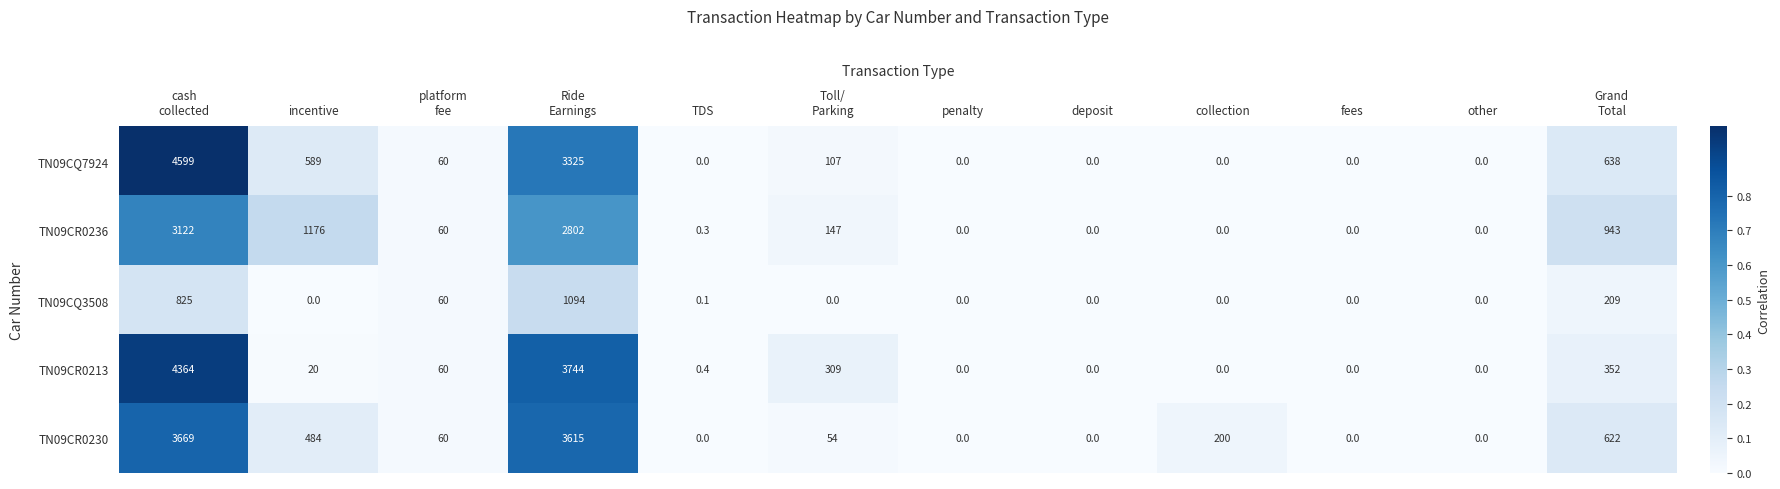

How many data points does each series have?

12